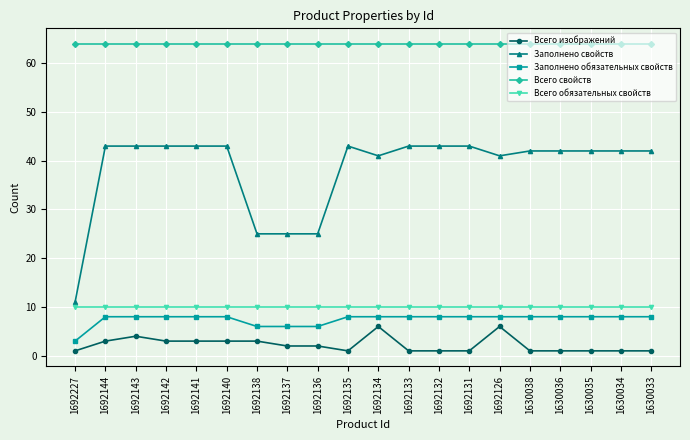

What is the sum of all Всего обязательных свойств values?

200